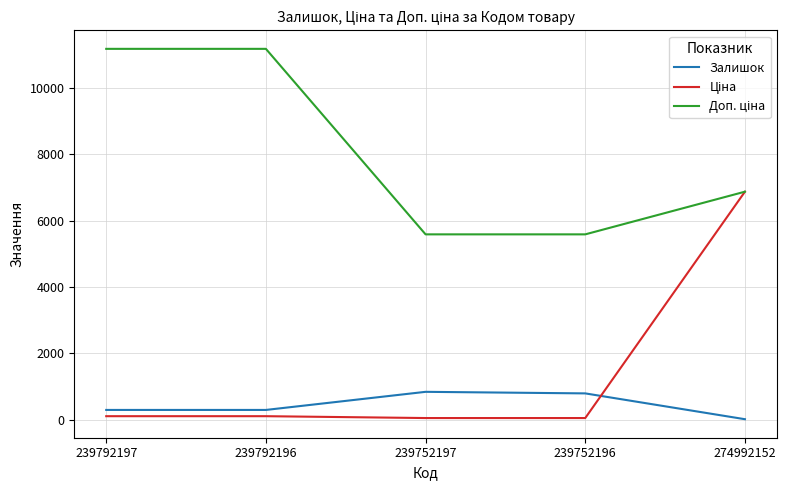

The value of Залишок at 239792197 is 300.0. True or false?

True